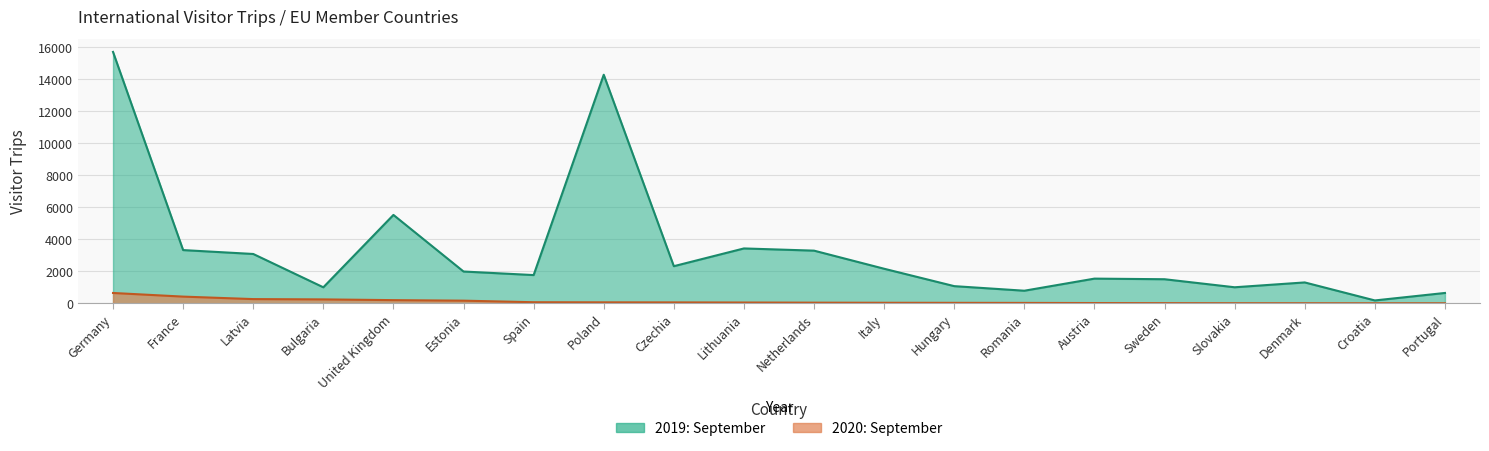

What is the sum of the 2019: September values at Czechia and Slovakia?

3343